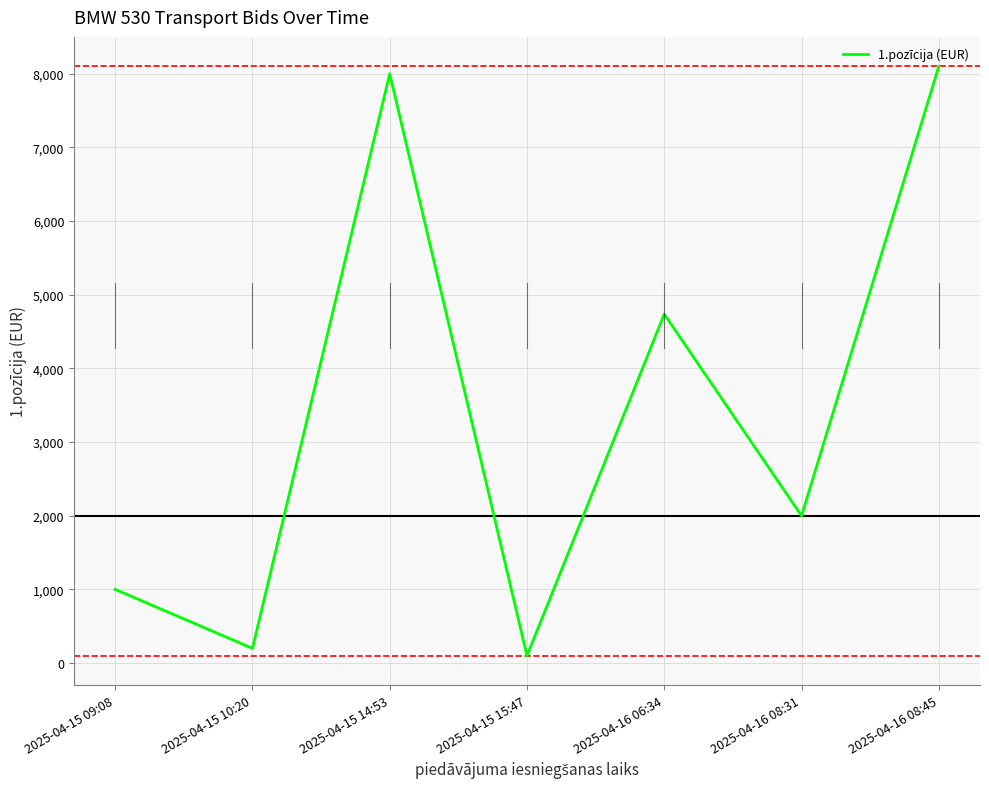

What is the change in value from 2025-04-15 09:08 to 2025-04-16 08:45?

+7099